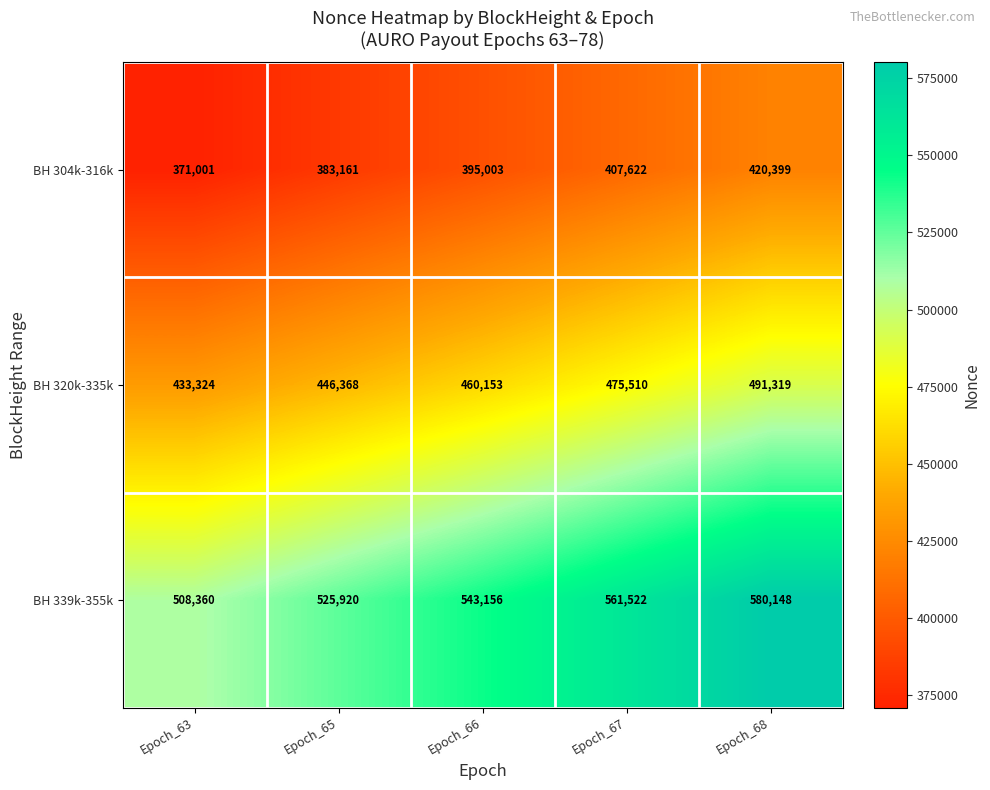

Which label corresponds to the largest value in the chart?

Epoch_68